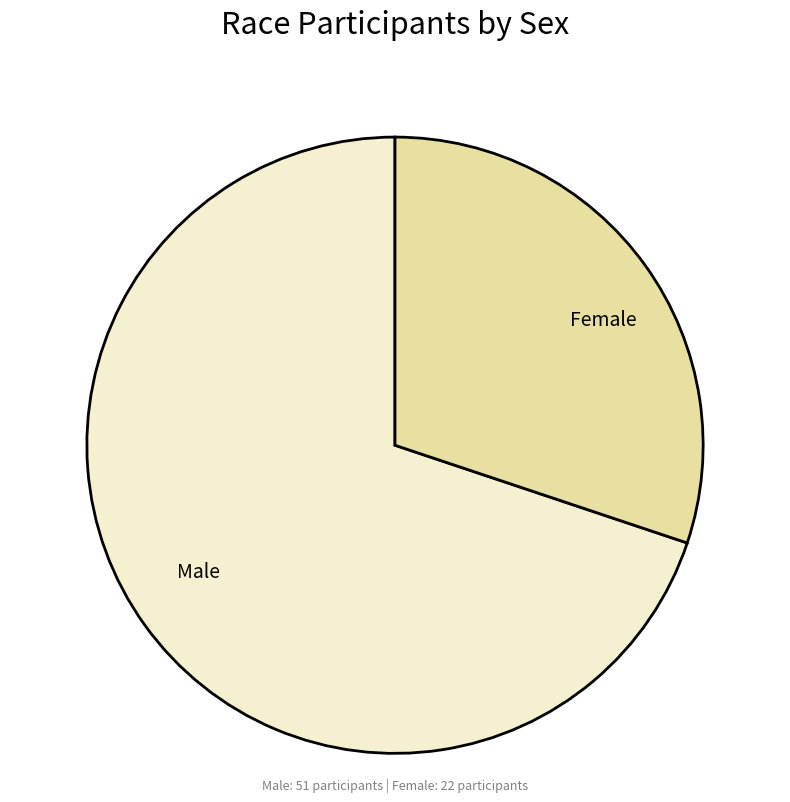

Which slice represents more than half of the pie?

Male